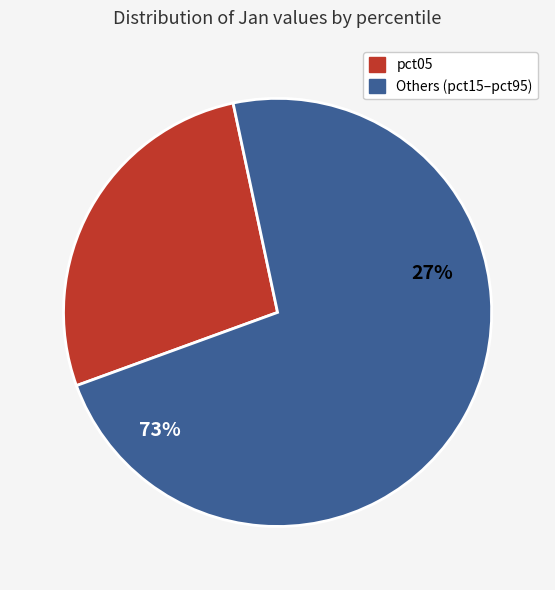

Which has a higher value, pct35 or pct25?

pct25